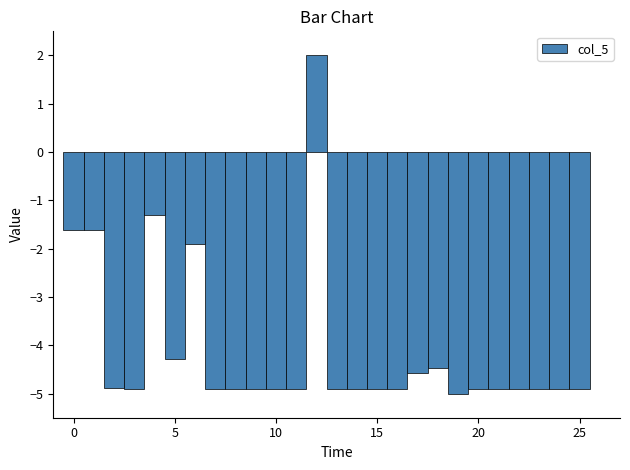

Around what value on the x-axis is the tallest bar? Give the approximate position of its centre, as read against the axis.

12.0